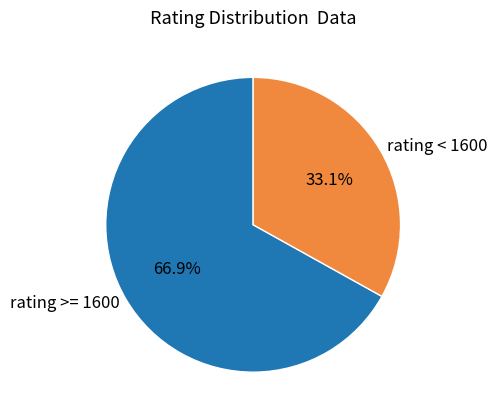

Approximately how many times larger is the value at rating >= 1600 compared to rating < 1600?

2.0